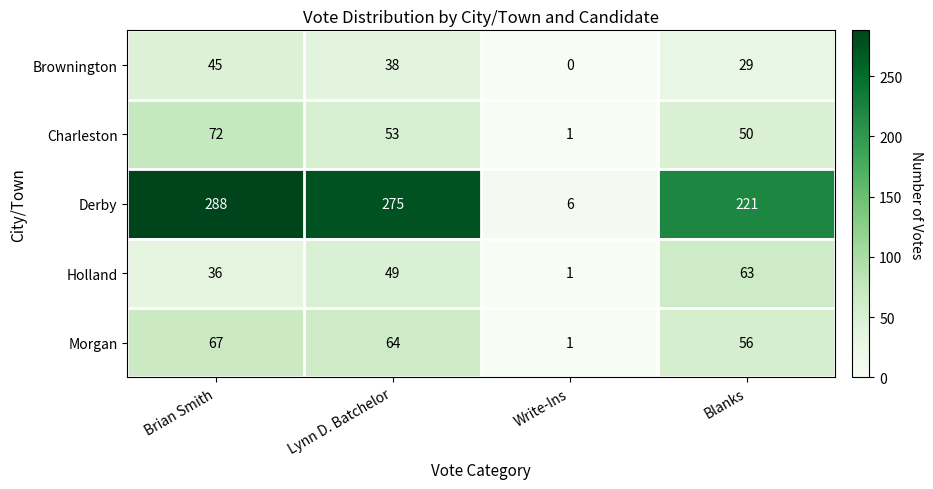

Count the Holland values in the range 36 to 63.

3